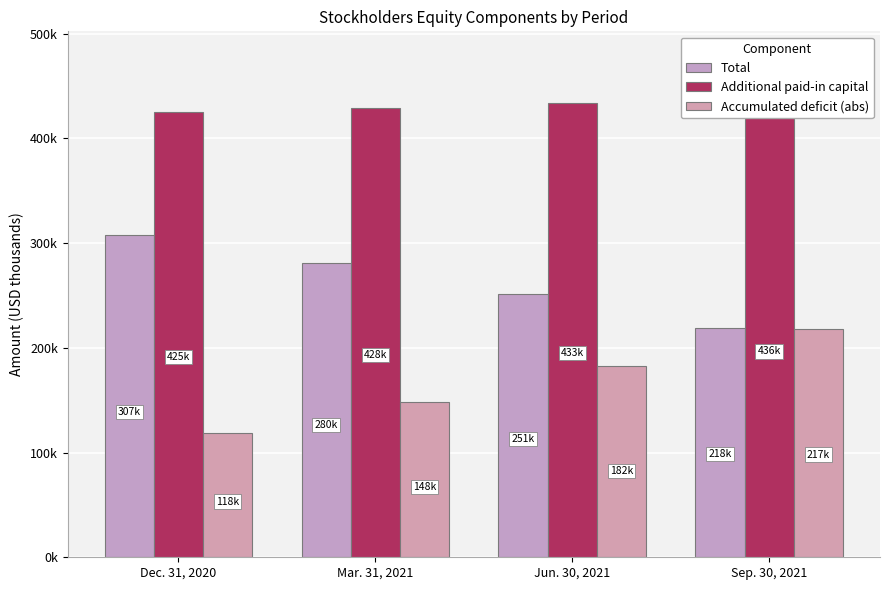

Are the bars horizontal?

No